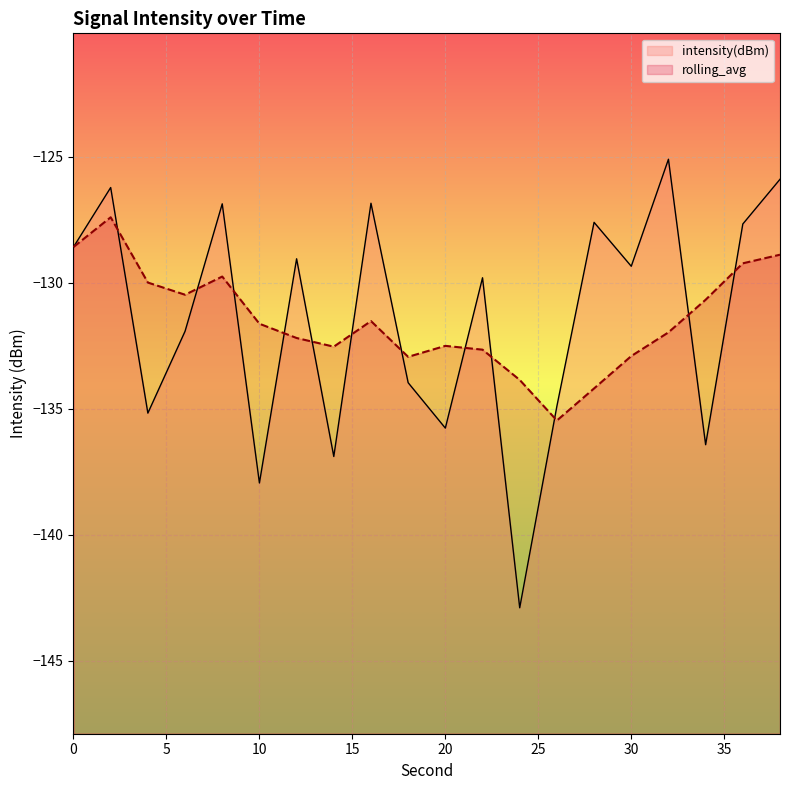

Reading left to right, what are all the values shown in this chart?

0=-128.6	2=-126.2	4=-135.2	6=-131.9	8=-126.9	10=-137.9	12=-129.0	14=-136.9	16=-126.8	18=-134.0	20=-135.8	22=-129.8	24=-142.9	26=-134.9	28=-127.6	30=-129.3	32=-125.1	34=-136.4	36=-127.7	38=-125.9